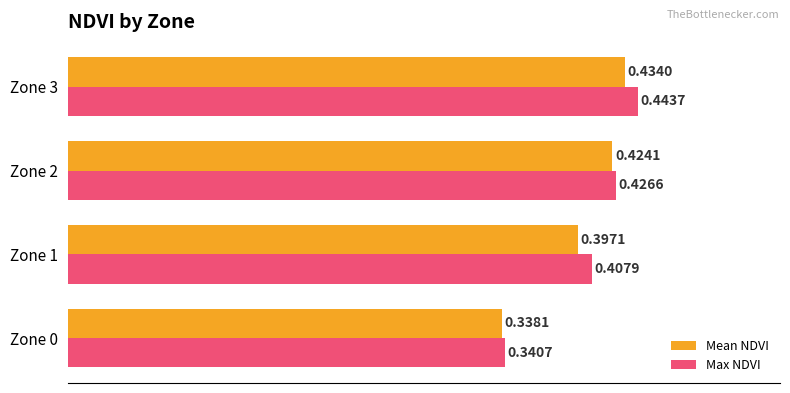

Between Zone 1 and Zone 2, which series saw the biggest shift?

Mean NDVI